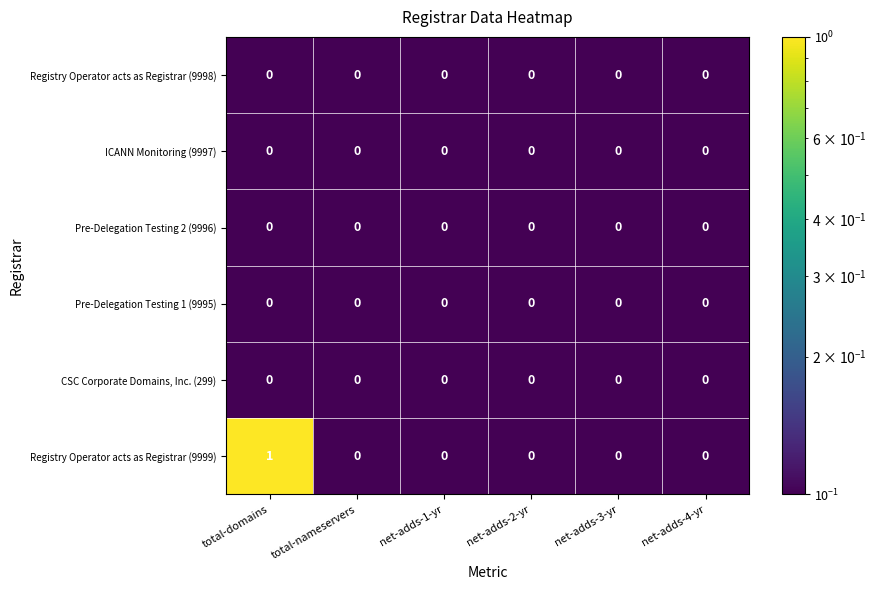

Which series has the largest total across all categories?

Registry Operator acts as Registrar (9999)